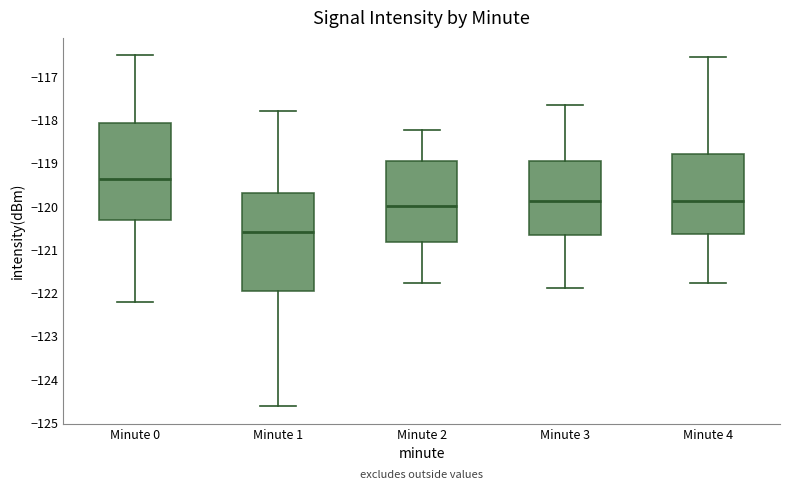

Reading left to right, transcribe this box plot: for each box, give where its median line is, the range the box spans, and where its two whiskers end, as read against the y-axis. The values are not printed on the chart, so give them approximately, as read against the axis.

Minute 0: median -119.4, box -120.3 to -118.1, whiskers -122.2 to -116.5
Minute 1: median -120.6, box -121.9 to -119.7, whiskers -124.6 to -117.8
Minute 2: median -120.0, box -120.8 to -118.9, whiskers -121.8 to -118.2
Minute 3: median -119.9, box -120.7 to -118.9, whiskers -121.9 to -117.7
Minute 4: median -119.9, box -120.6 to -118.8, whiskers -121.8 to -116.5